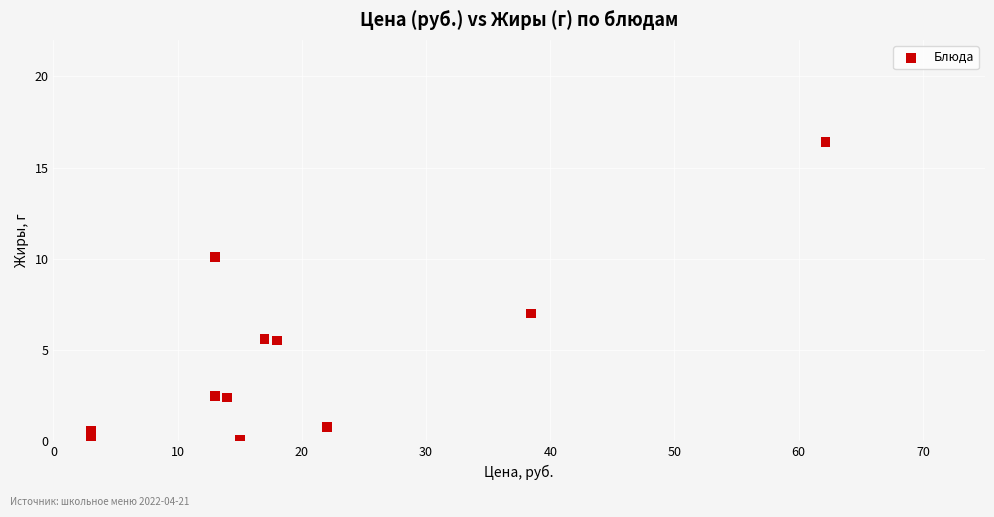

What Y value in the scatter plot is closest to 8?

7.0